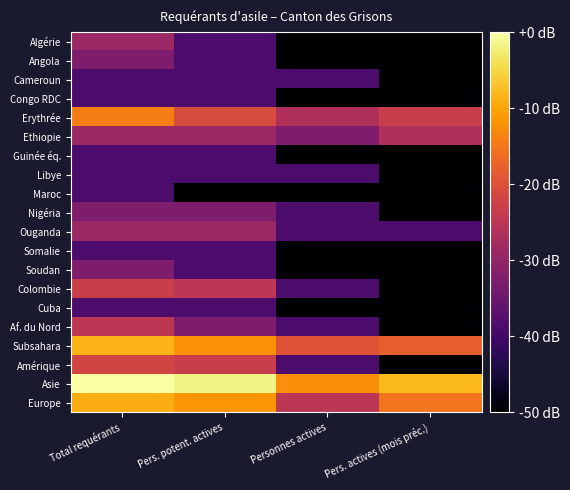

What is the total value across all series at Total requérants?

-559.4